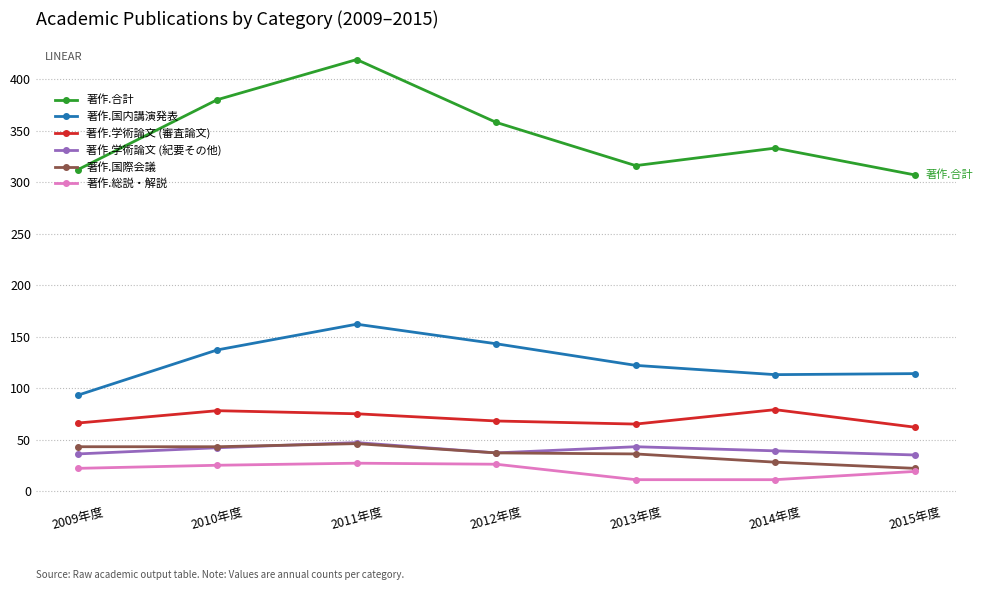

What is the average value of the 著作.国内講演発表 series?

126